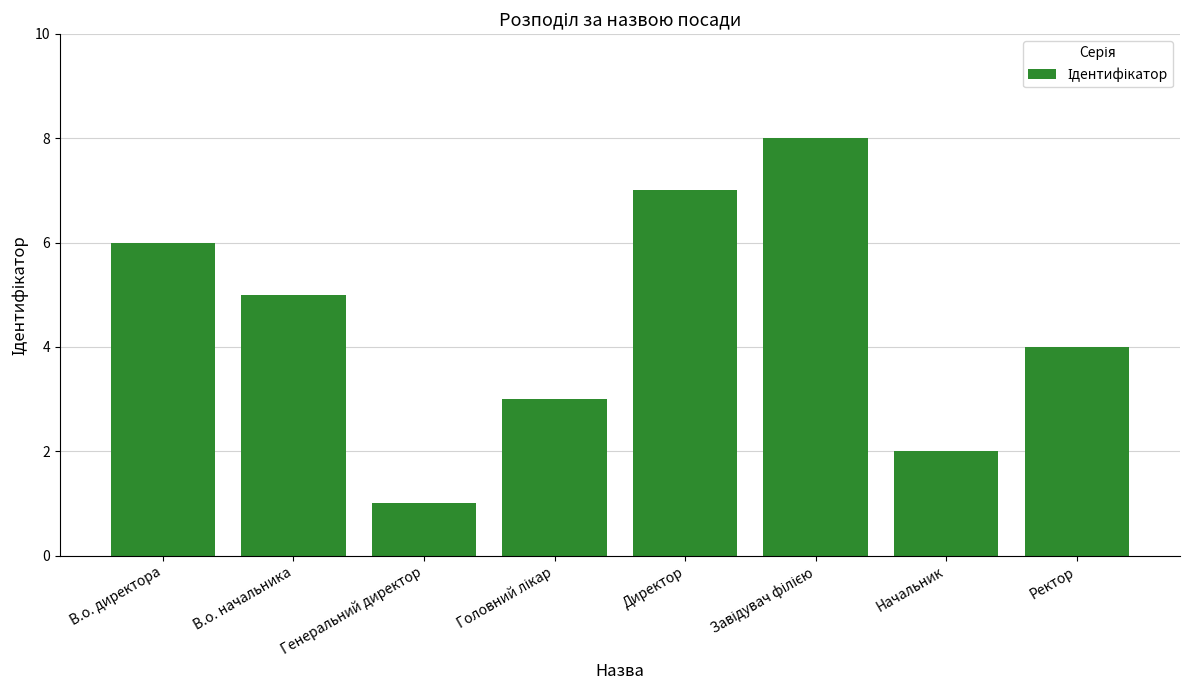

The value at В.о. начальника is 7. True or false?

False